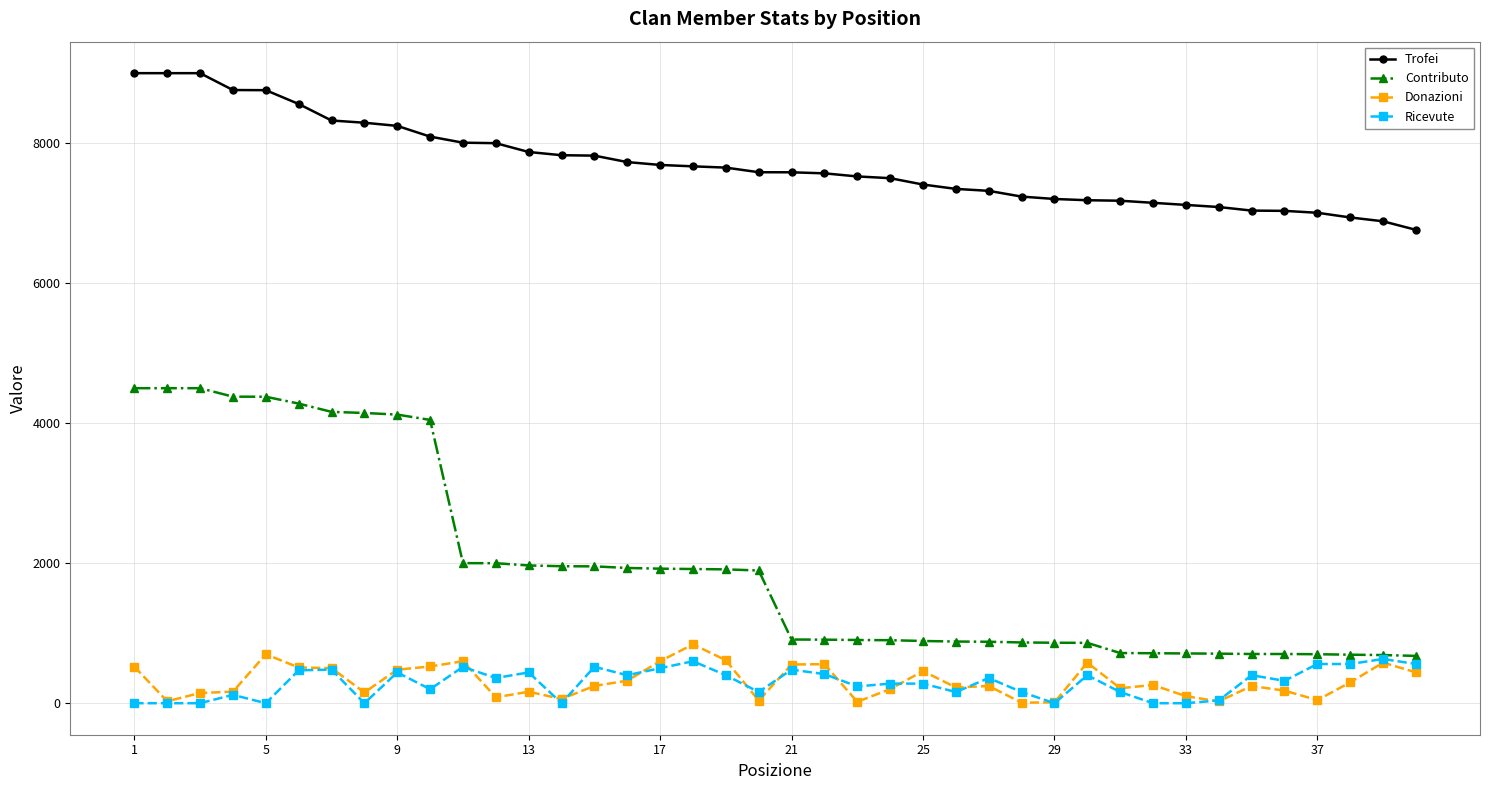

How many lines are shown in the chart?

4